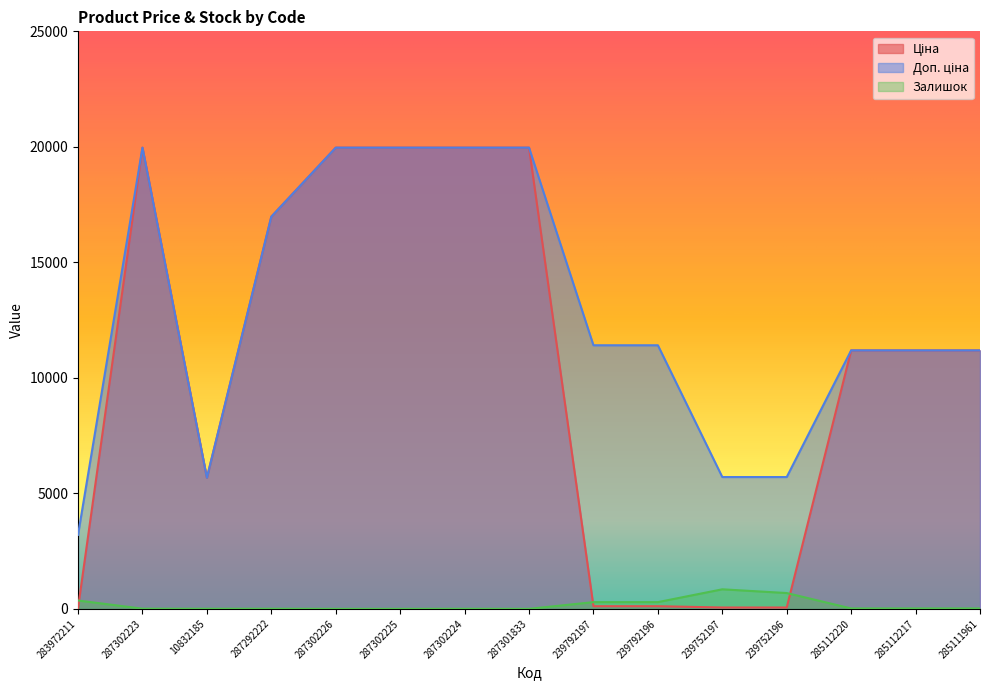

What is the sum of all Залишок values?

2537.0